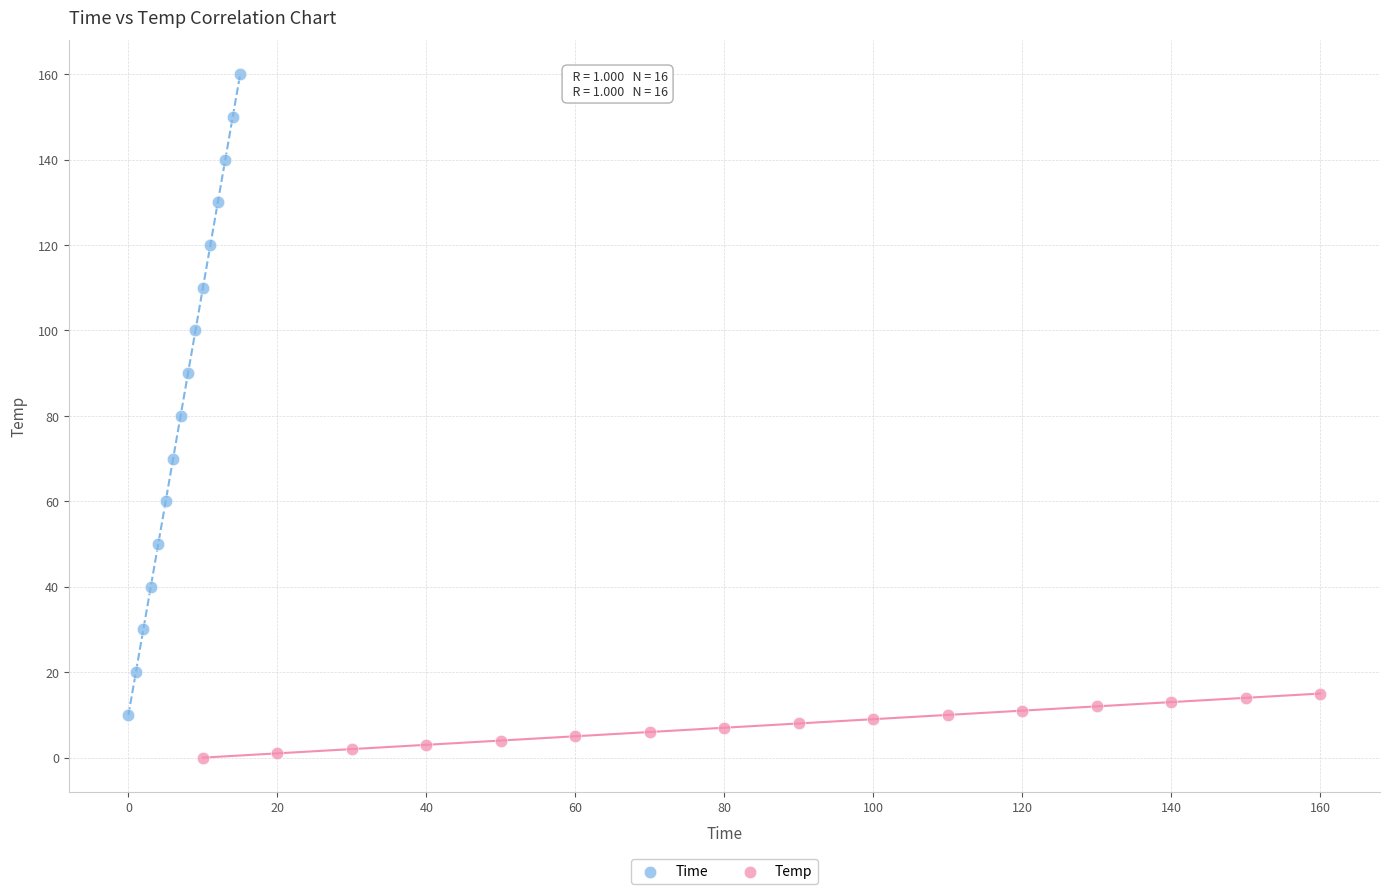

Which series contains the highest Y value?

Time